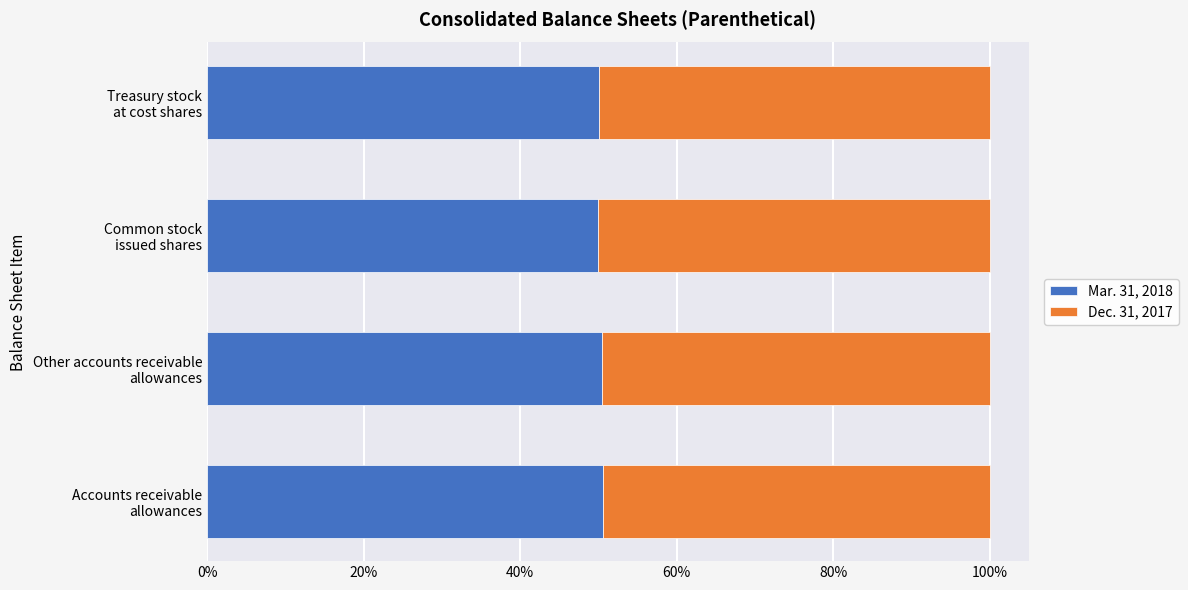

What is the lowest value of the Mar. 31, 2018 series?

50.0